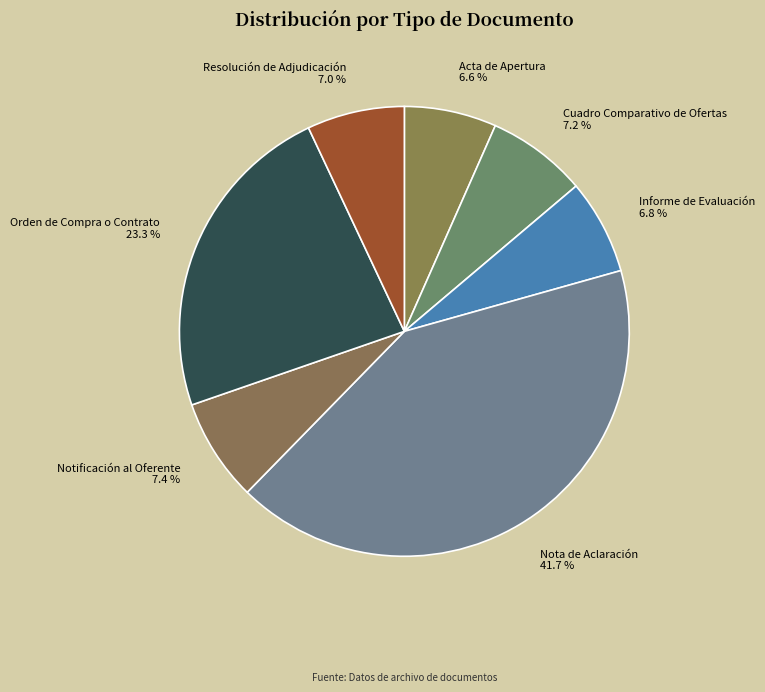

Is it true that Orden de Compra o Contrato is 32% of the pie?

False